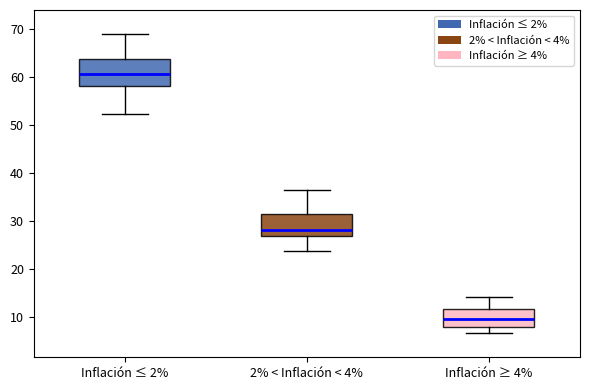

Reading left to right, read every box against the y-axis: the position of its median line, the range the box covers, and the ends of its whiskers. The values are not printed on the chart, so give them approximately, as read against the axis.

Inflación ≤ 2%: median 61, box 58 to 64, whiskers 52 to 69
2% < Inflación < 4%: median 28, box 27 to 32, whiskers 24 to 37
Inflación ≥ 4%: median 10, box 8 to 12, whiskers 7 to 14